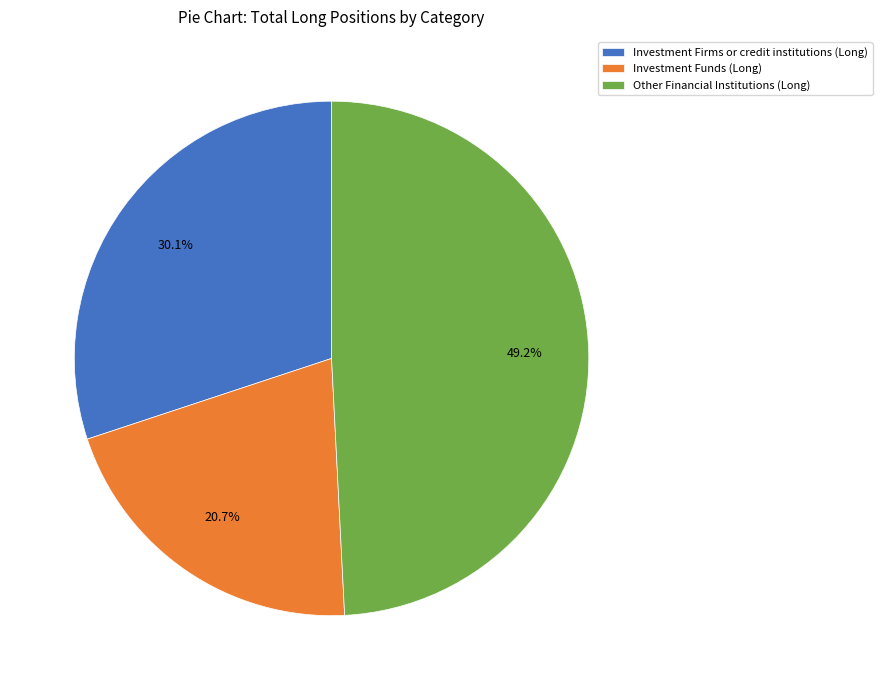

What is the ratio of the value at Investment Funds (Long) to the value at Investment Firms or credit institutions (Long)?

0.7